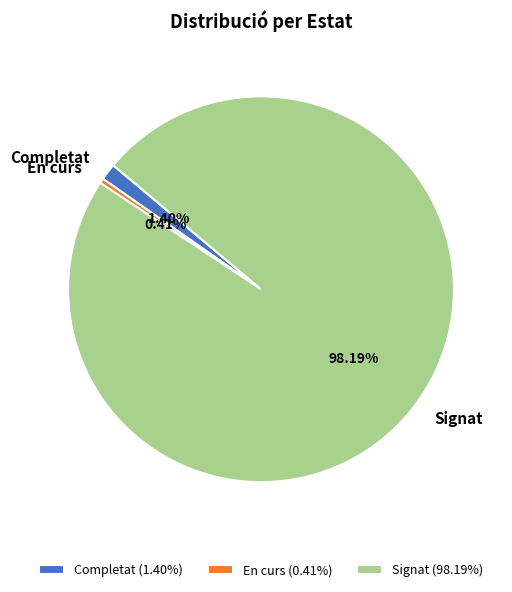

What percentage is NOT represented by Signat?

1.8%